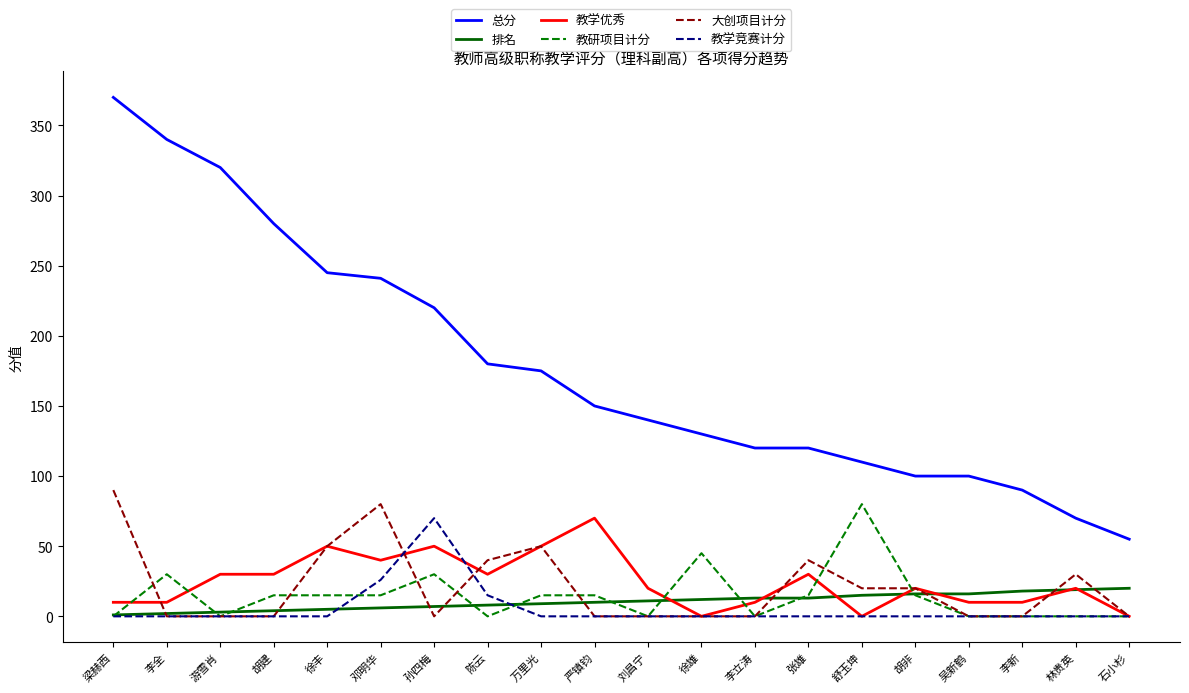

What position from the left is 游雪肖?

3